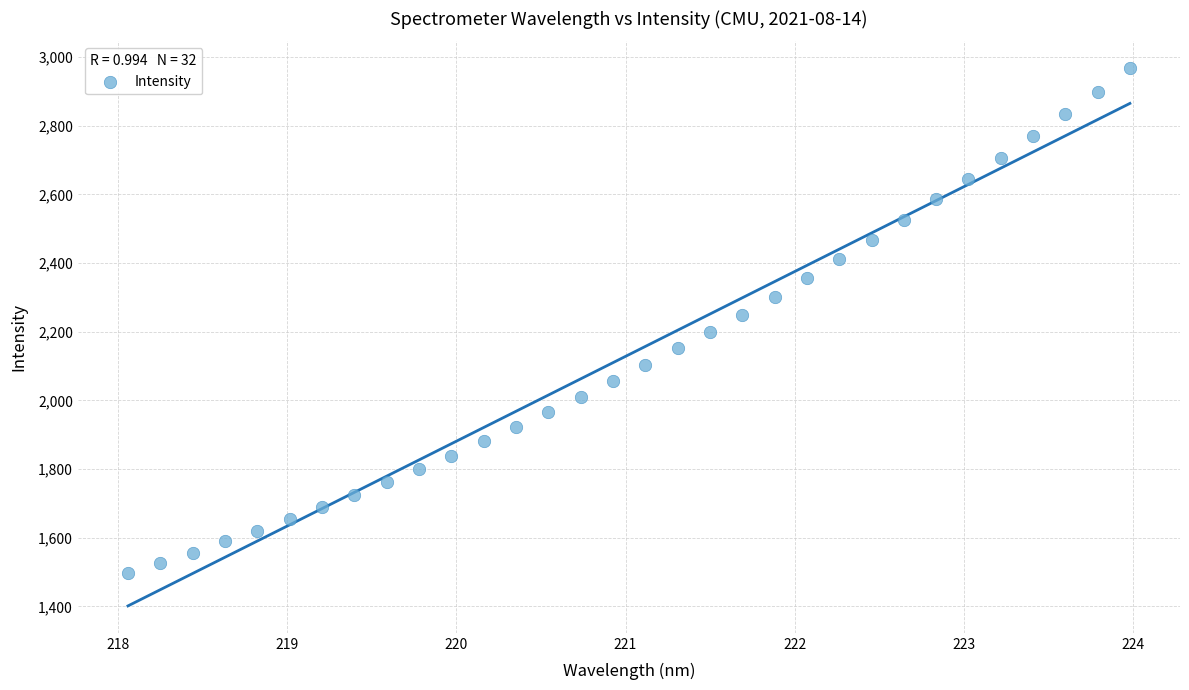

What is the range of Y values (max minus min)?

1469.9